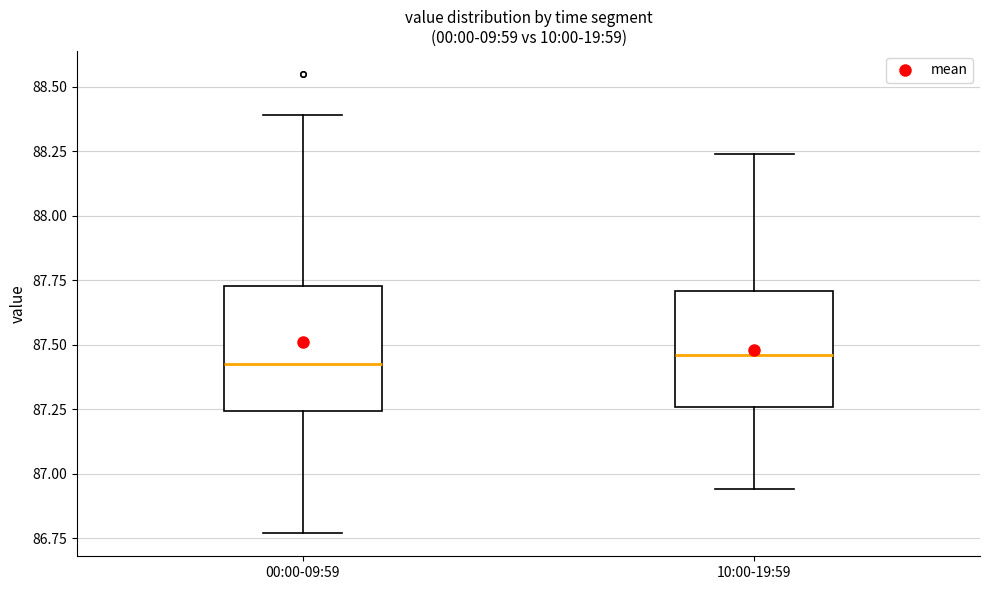

Where is the upper edge of the box for 10:00-19:59 on the y-axis? The values are not printed on the chart, so give them approximately, as read against the axis.

87.70